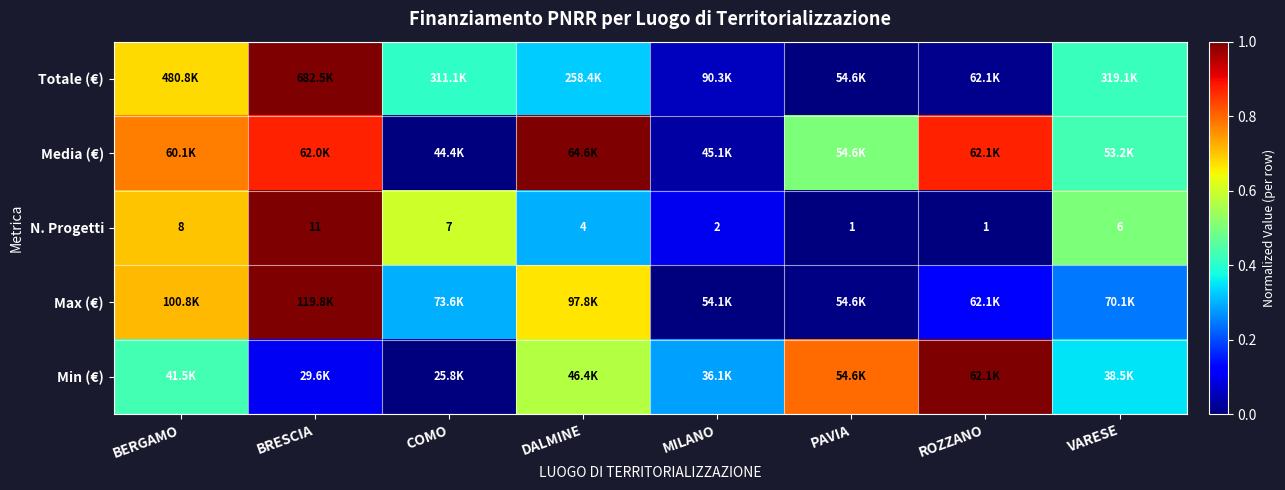

At how many categories does at least one series exceed 0?

8